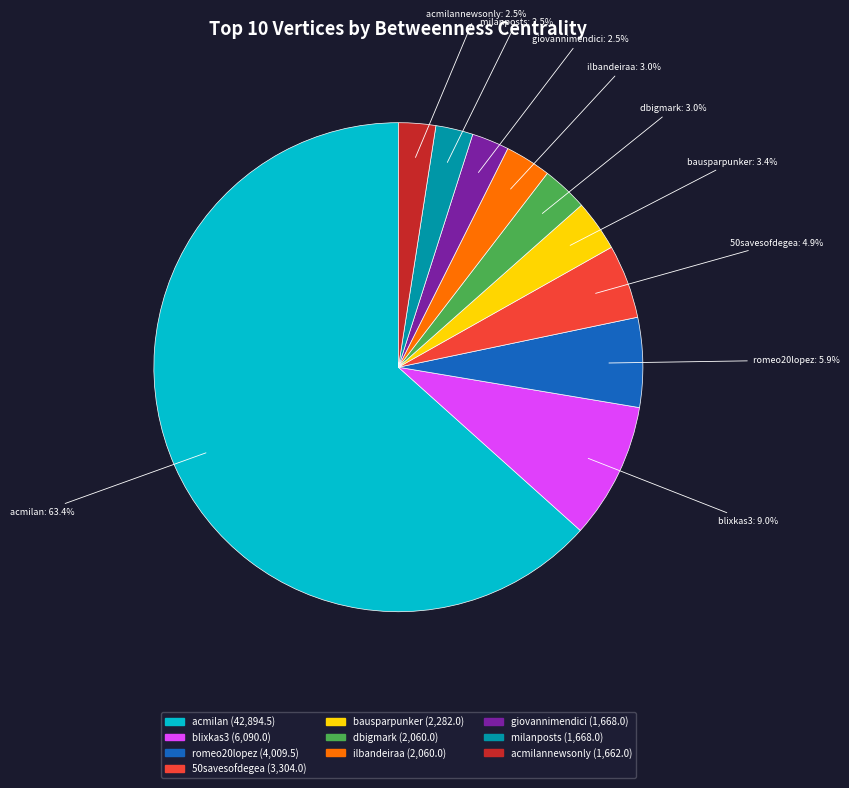

Is there any slice that represents more than half of the pie?

Yes